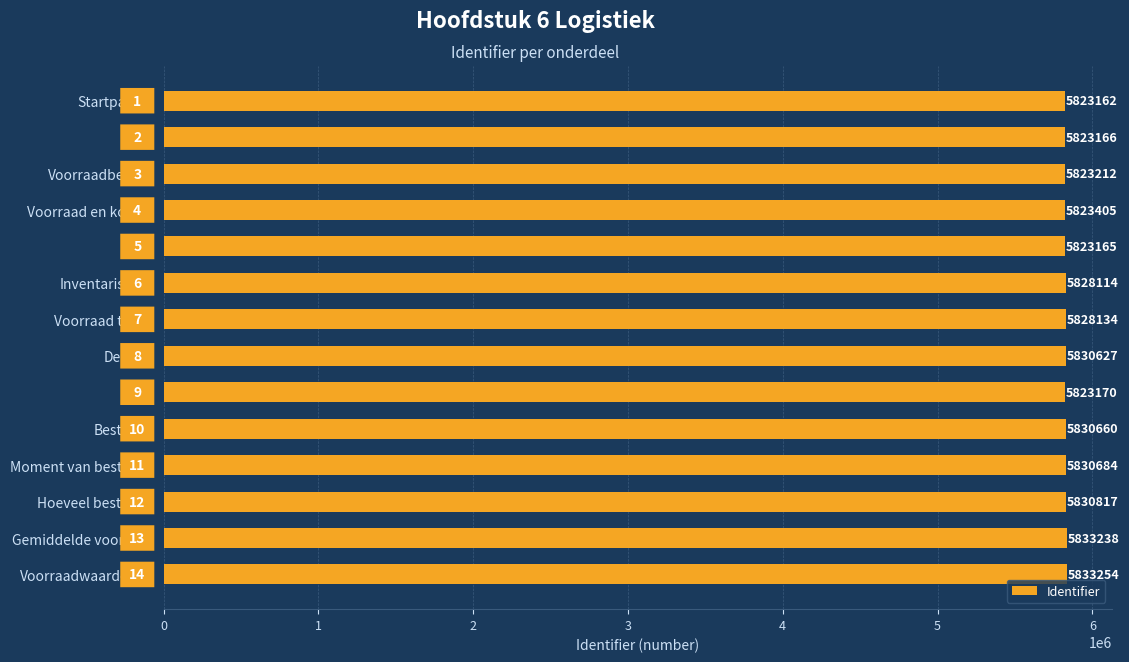

What is the average value?

5827486